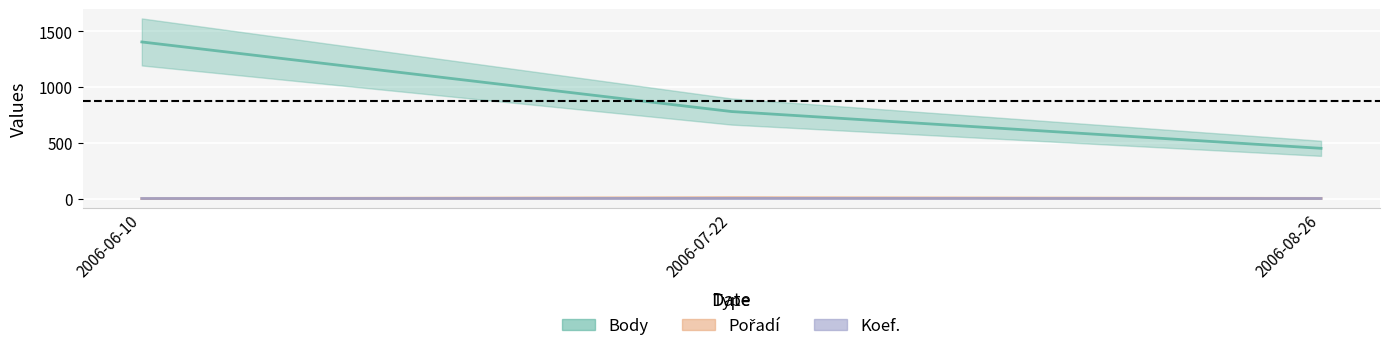

The Pořadí series shows 2 at 2006-08-26. True or false?

False